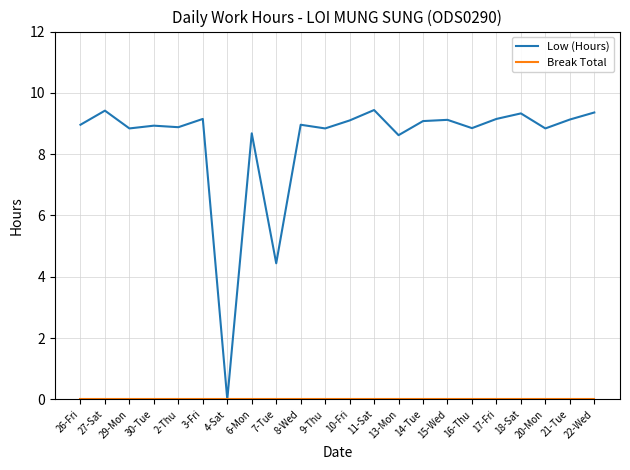

What is the total value across all series at 27-Sat?

9.4